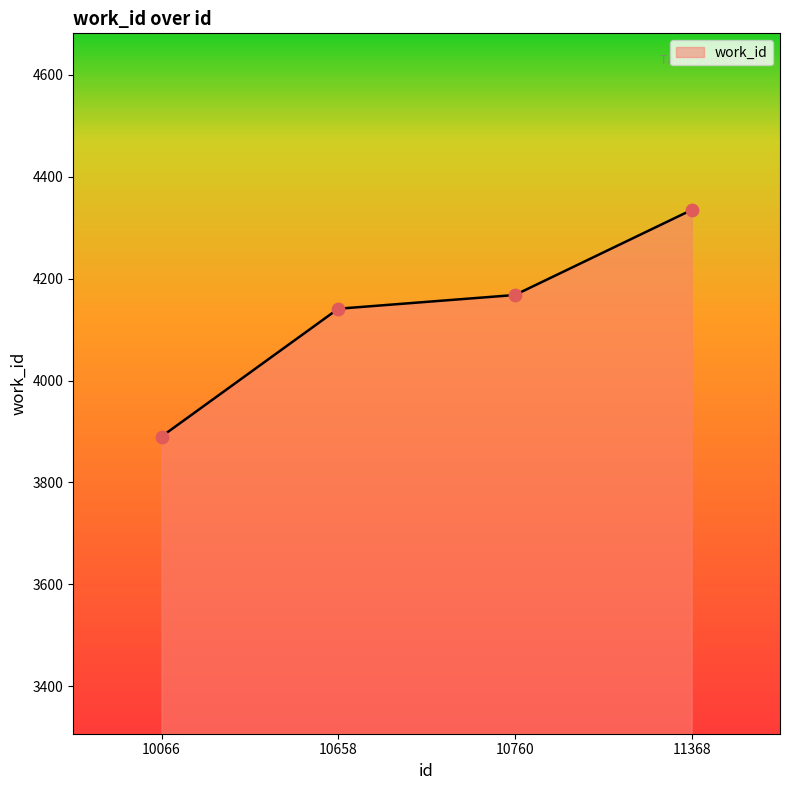

What is the change in value from 10658 to 11368?

+194